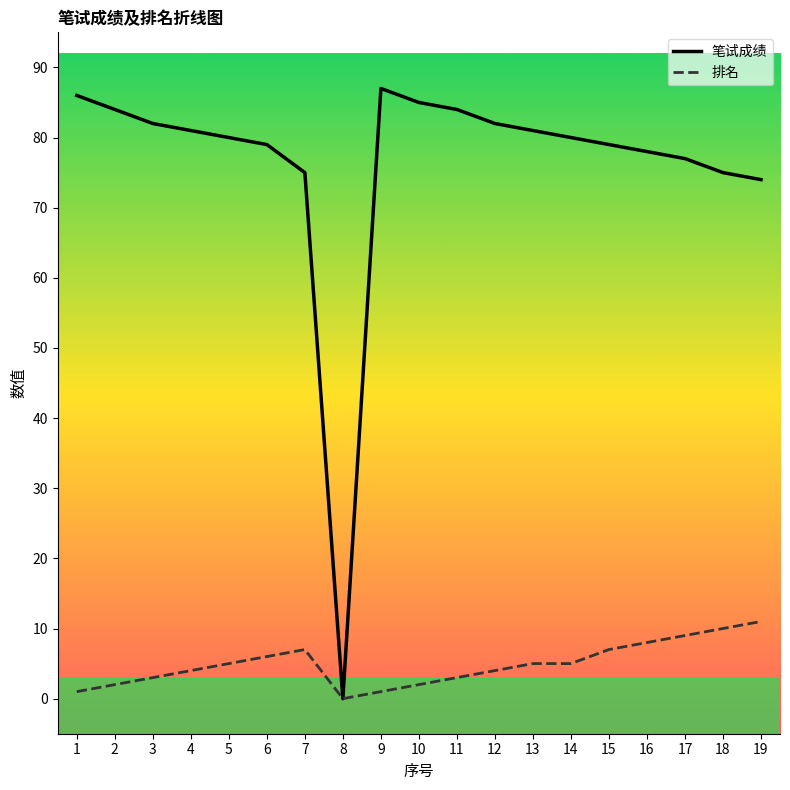

Rank the series by their maximum value, from lowest to highest.

排名, 笔试成绩